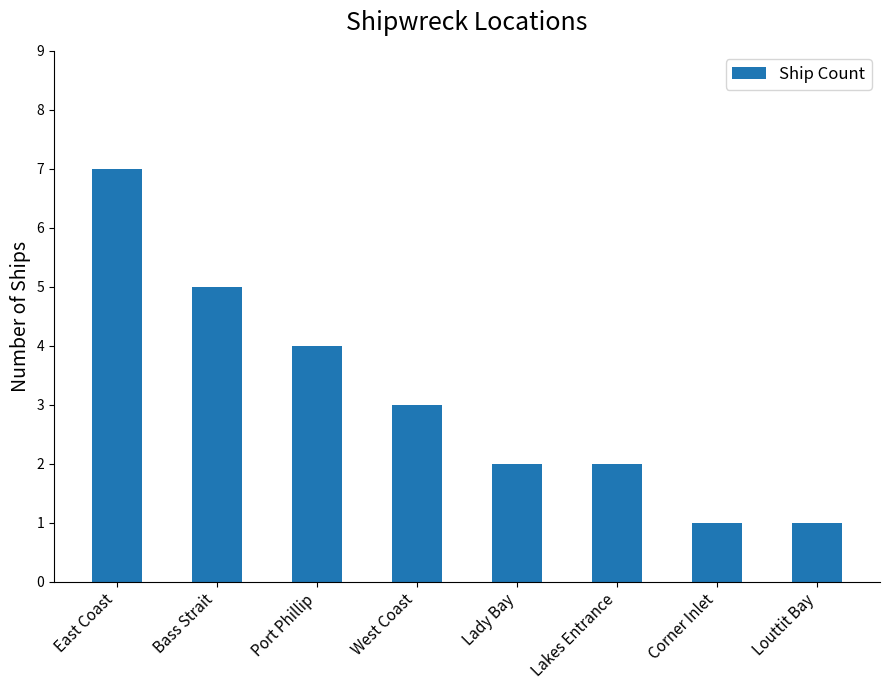

What is the change in value from West Coast to Louttit Bay?

-2